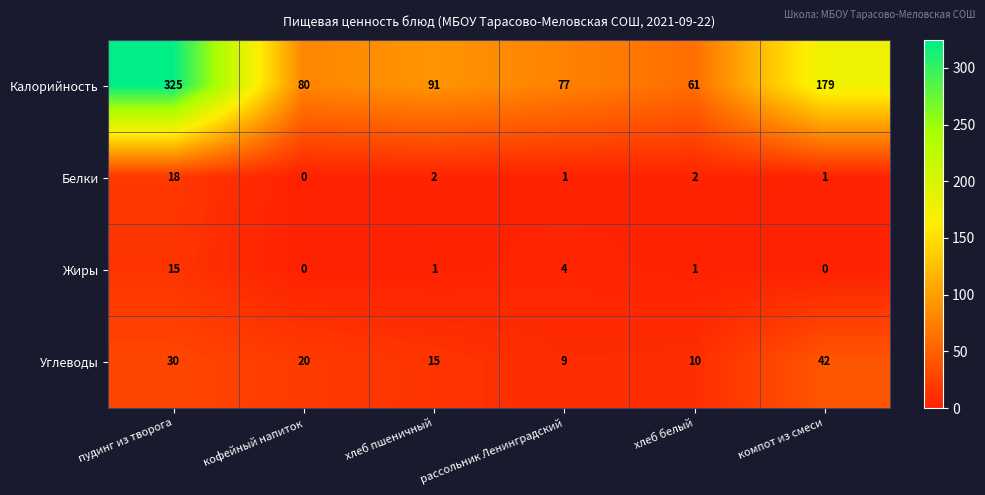

What is the total value across all series at компот из смеси?

222